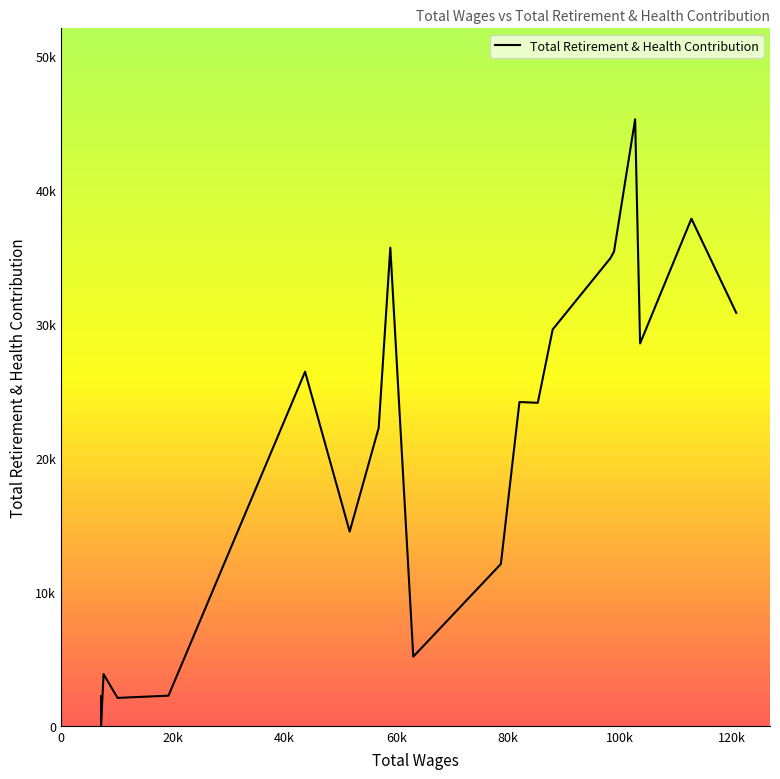

Between 51665.0 and 120867.0, which is larger?

120867.0